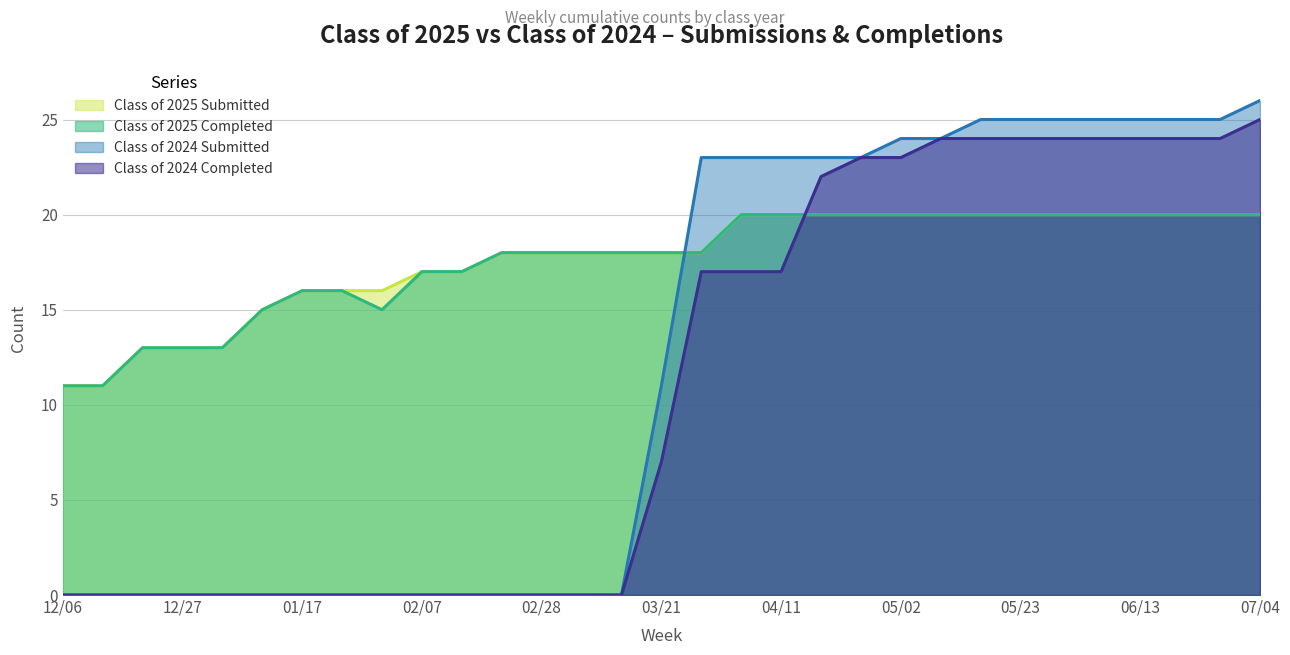

Count the number of categories in the chart.

31